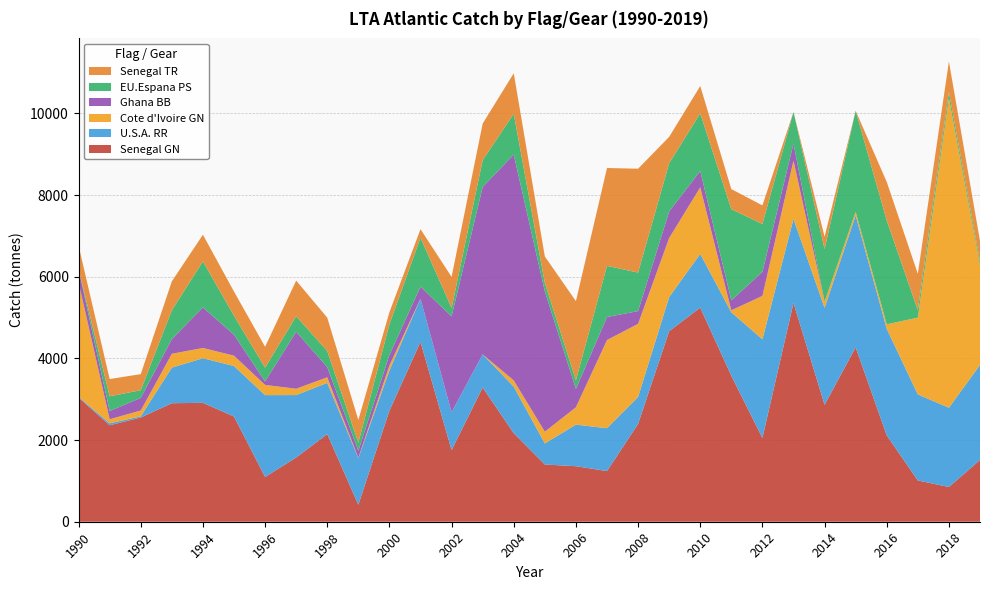

Reading right to left, transcribe all the data shown in this chart.

Senegal GN: 2019=1512.0	2018=851.0	2017=1010.0	2016=2115.0	2015=4271.2	2014=2864.3	2013=5360.3	2012=2052.3	2011=3574.6	2010=5243.6	2009=4666.6	2008=2394.8	2007=1240.4	2006=1359.9	2005=1401.3	2004=2167.9	2003=3287.1	2002=1752.4	2001=4404.9	2000=2718.3	1999=414.4	1998=2146.2	1997=1572.4	1996=1095.8	1995=2576.8	1994=2912.2	1993=2902.5	1992=2552.1	1991=2362.3	1990=3040.2
U.S.A. RR: 2019=2328.9	2018=1941.0	2017=2108.7	2016=2610.3	2015=3231.0	2014=2374.4	2013=2057.7	2012=2416.7	2011=1554.0	2010=1316.0	2009=836.1	2008=661.2	2007=1050.5	2006=1017.6	2005=516.7	2004=1140.7	2003=812.6	2002=931.0	2001=1056.8	2000=988.0	1999=1145.0	1998=1255.0	1997=1530.0	1996=2005.0	1995=1237.0	1994=1093.0	1993=872.0	1992=30.0	1991=48.0	1990=21.0
Cote d'Ivoire GN: 2019=2441.2	2018=7583.1	2017=1880.5	2016=110.0	2015=89.4	2014=151.6	2013=1426.1	2012=1062.2	2011=49.7	2010=1631.4	2009=1446.4	2008=1791.3	2007=2159.4	2006=425.8	2005=287.1	2004=152.6	2003=0.0	2002=0.0	2001=0.9	2000=122.6	1999=9.0	1998=135.7	1997=154.8	1996=250.0	1995=253.0	1994=251.0	1993=339.0	1992=142.2	1991=100.0	1990=2800.0
Ghana BB: 2019=0.0	2018=0.0	2017=0.0	2016=0.0	2015=0.0	2014=0.0	2013=417.0	2012=589.0	2011=245.0	2010=401.0	2009=651.0	2008=312.0	2007=564.0	2006=451.0	2005=3436.6	2004=5533.0	2003=4099.0	2002=2346.0	2001=296.0	2000=255.0	1999=169.0	1998=250.0	1997=1396.0	1996=85.0	1995=513.0	1994=994.0	1993=359.0	1992=309.0	1991=201.0	1990=323.0
EU.Espana PS: 2019=88.8	2018=148.1	2017=184.5	2016=2541.8	2015=2473.5	2014=1285.4	2013=775.4	2012=1172.5	2011=2232.1	2010=1411.3	2009=1180.8	2008=943.5	2007=1252.6	2006=212.7	2005=205.6	2004=997.2	2003=656.1	2002=208.5	2001=1196.9	2000=750.9	1999=198.6	1998=394.3	1997=380.4	1996=338.7	1995=464.2	1994=1126.6	1993=707.1	1992=188.3	1991=361.1	1990=0.0
Senegal TR: 2019=505.1	2018=751.1	2017=890.0	2016=945.0	2015=0.0	2014=306.4	2013=0.0	2012=455.2	2011=491.6	2010=668.3	2009=645.5	2008=2543.5	2007=2396.9	2006=1935.8	2005=649.7	2004=993.2	2003=896.4	2002=758.6	2001=210.2	2000=296.8	1999=556.4	1998=817.6	1997=872.7	1996=510.8	1995=593.1	1994=652.9	1993=708.4	1992=393.2	1991=422.7	1990=577.4